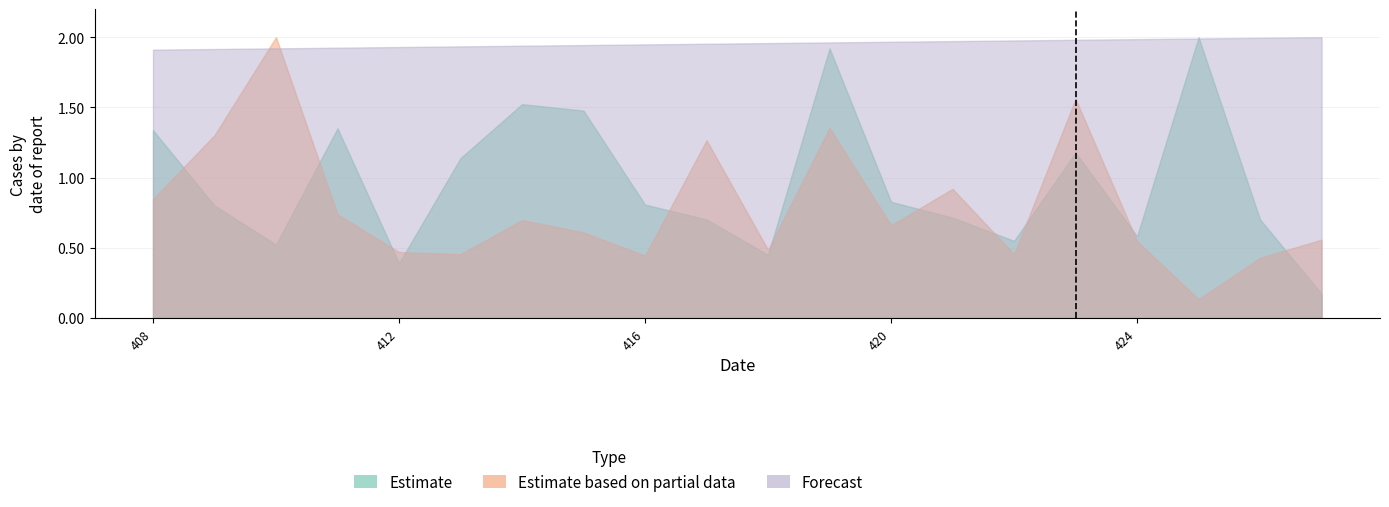

What is the value of the Estimate point at the 15th from the left?

0.5